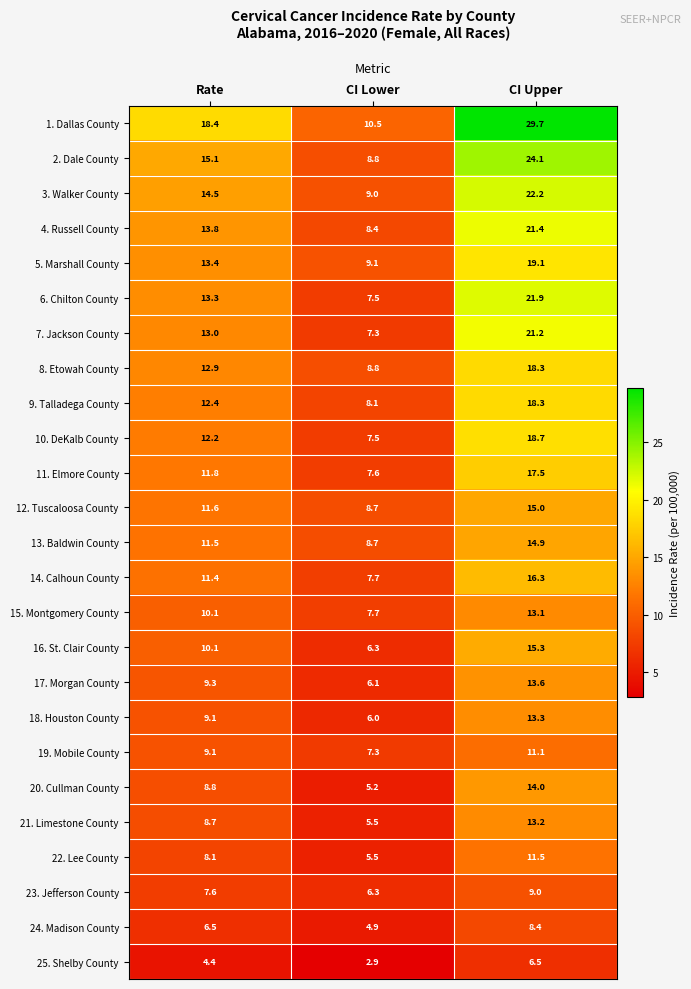

The value of 12. Tuscaloosa County at Rate is 11.6. True or false?

True